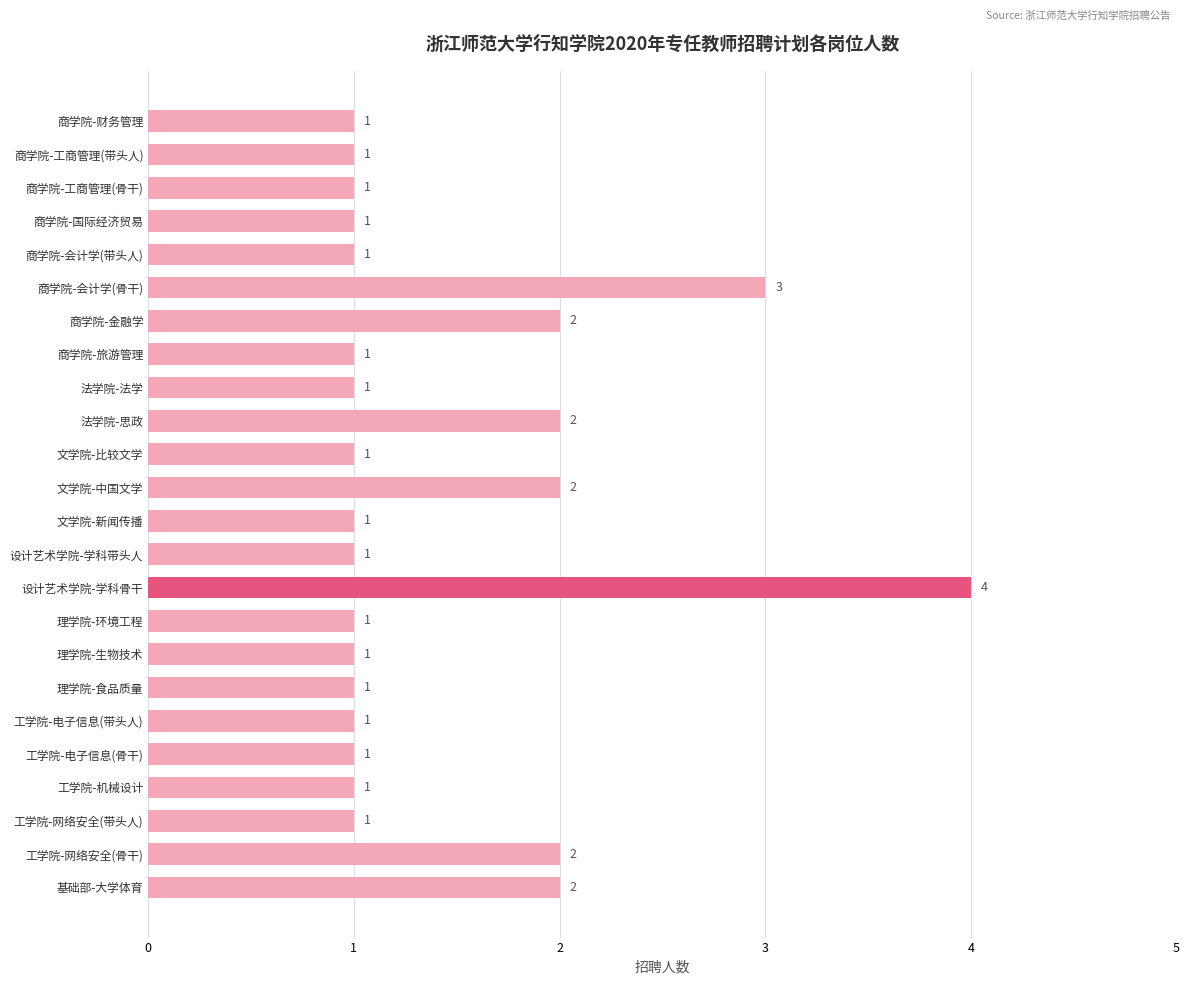

How many data points are above 1?

7